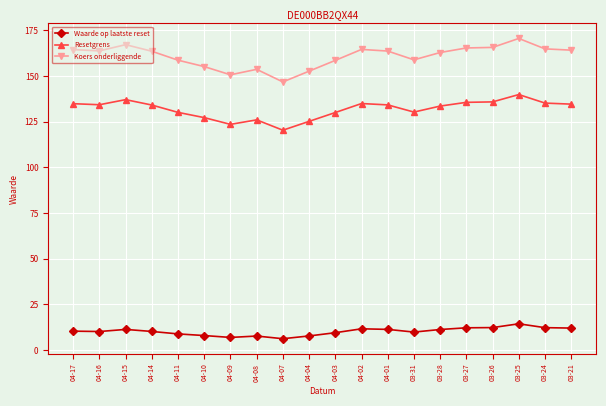

What is the total value across all series at 04-11?

297.7